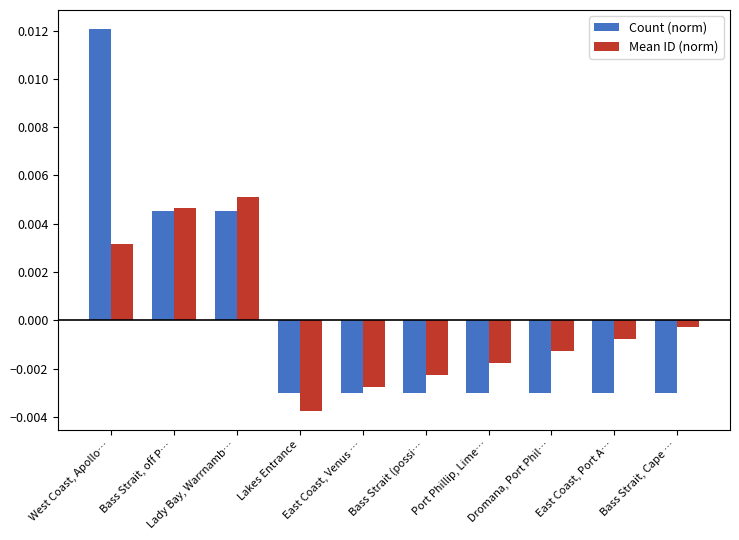

At Lady Bay, Warrnamb…, list the series in order from largest to smallest.

Mean ID (norm), Count (norm)